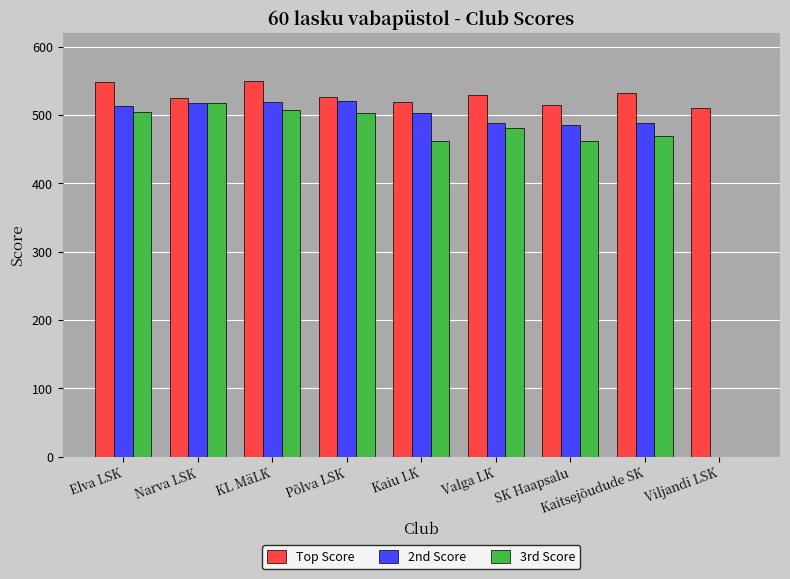

What is the maximum value for 3rd Score?

518